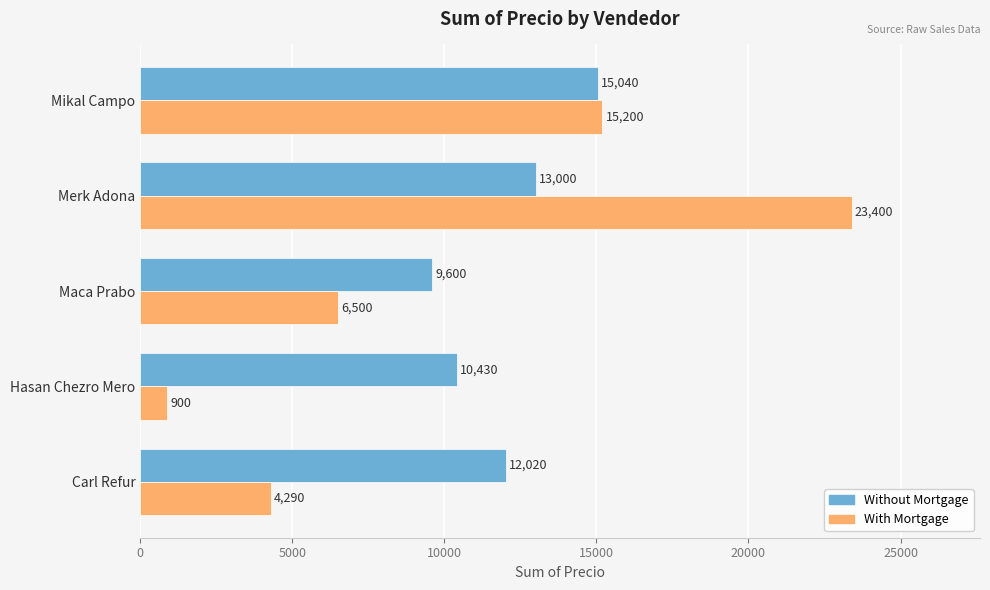

What is the smallest value displayed?

900